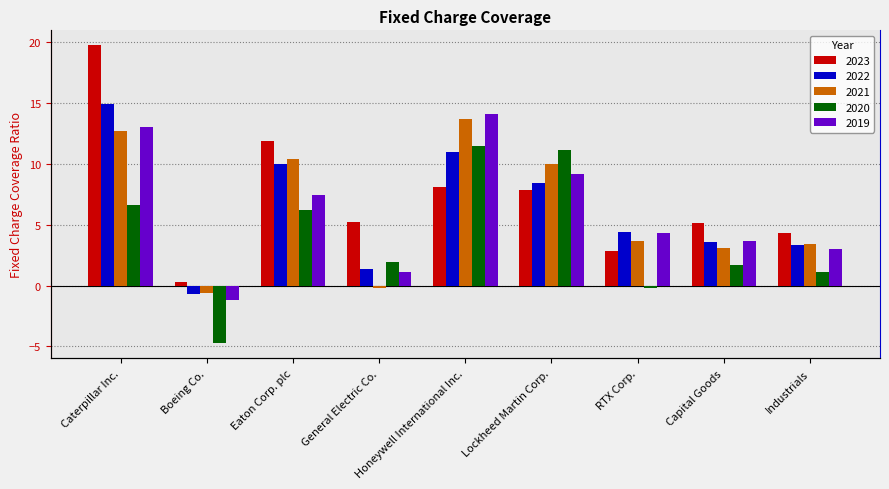

What is the total value across all series at Honeywell International Inc.?

58.4